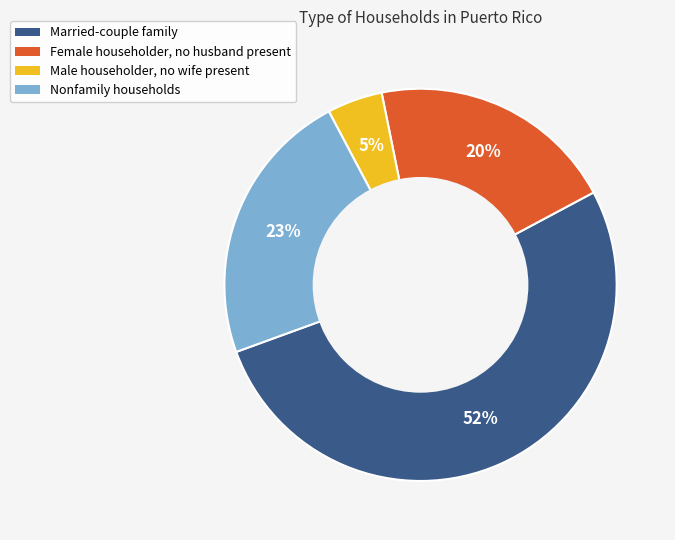

Combined, do Female householder, no husband present and Nonfamily households account for over 50%?

No